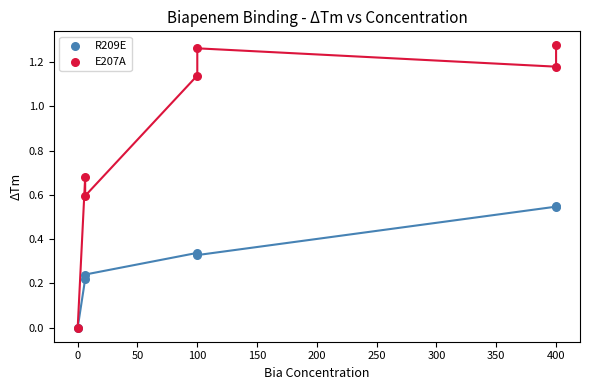

Which series reaches the maximum Y coordinate?

E207A